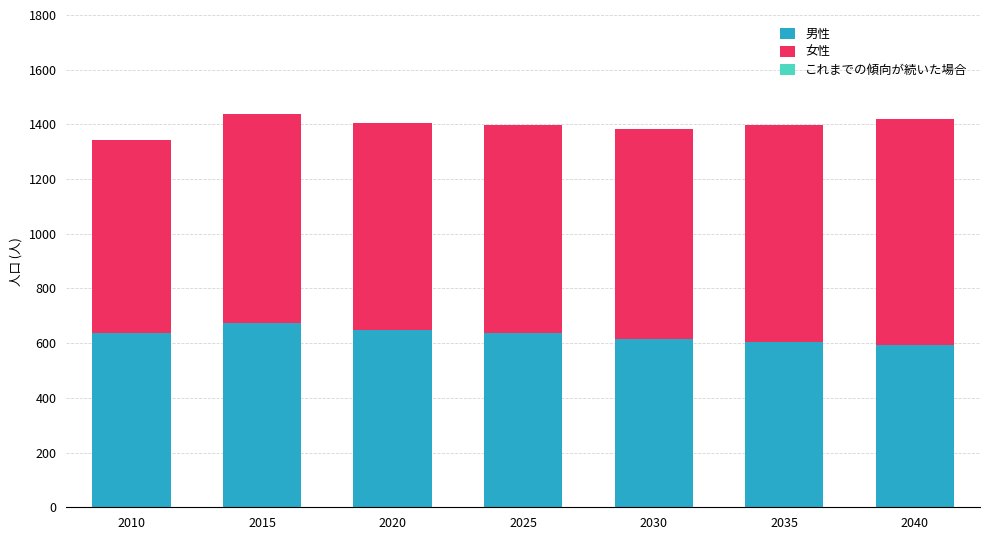

The value of 男性 at 2020 is 406. True or false?

False